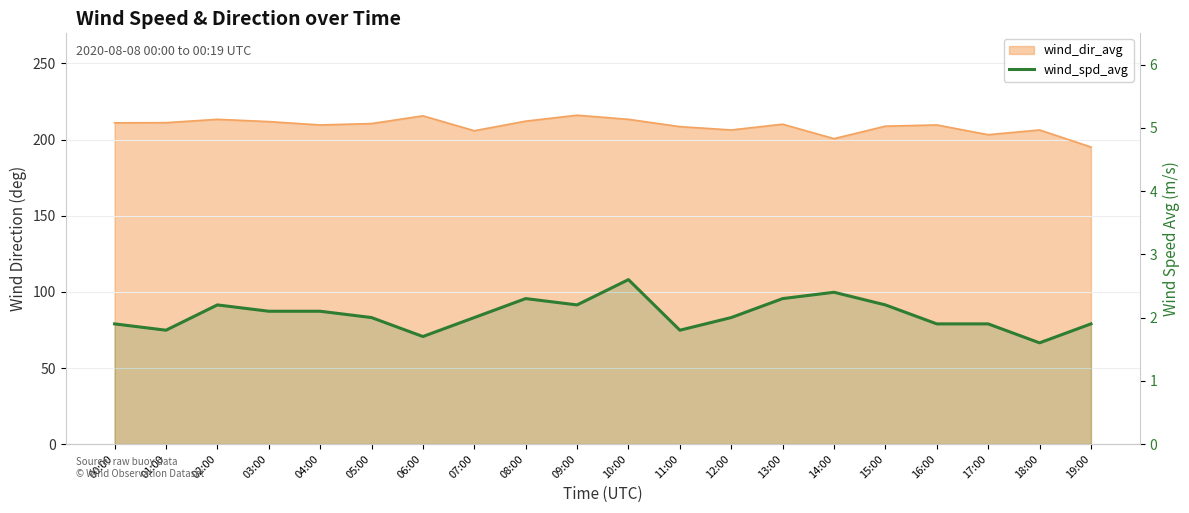

Which category has the lowest value across all series?

18:00